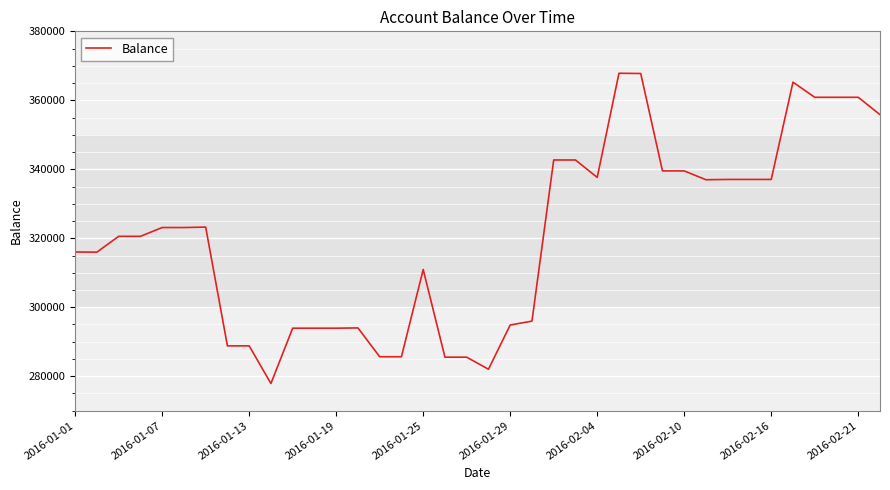

What is the maximum value shown in the chart?

367843.4